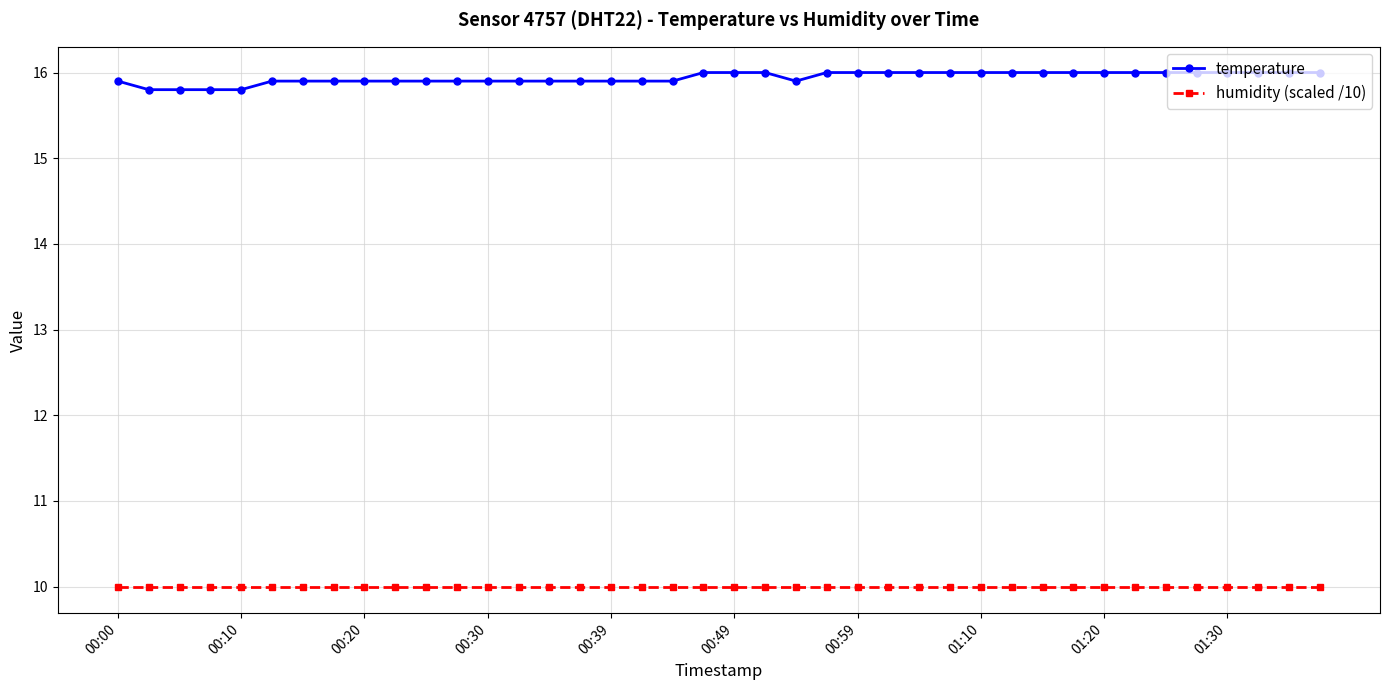

What is the sum of all temperature values?

637.6